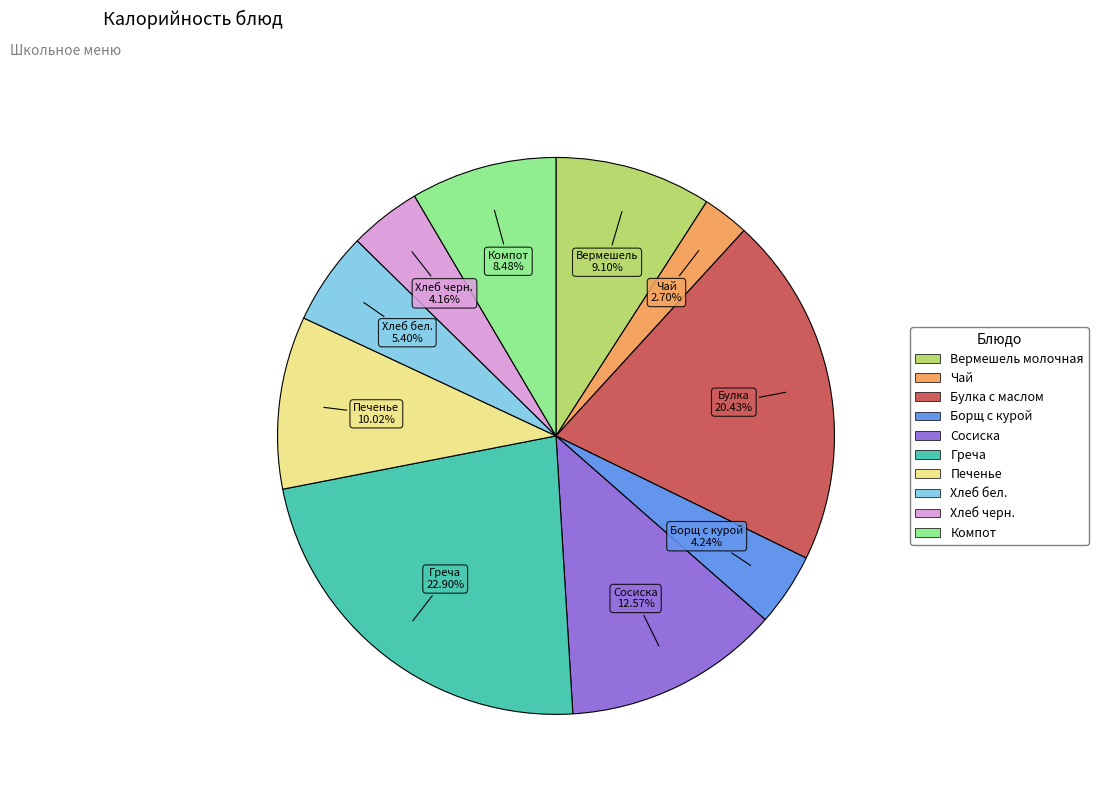

Is there a majority slice in this chart?

No